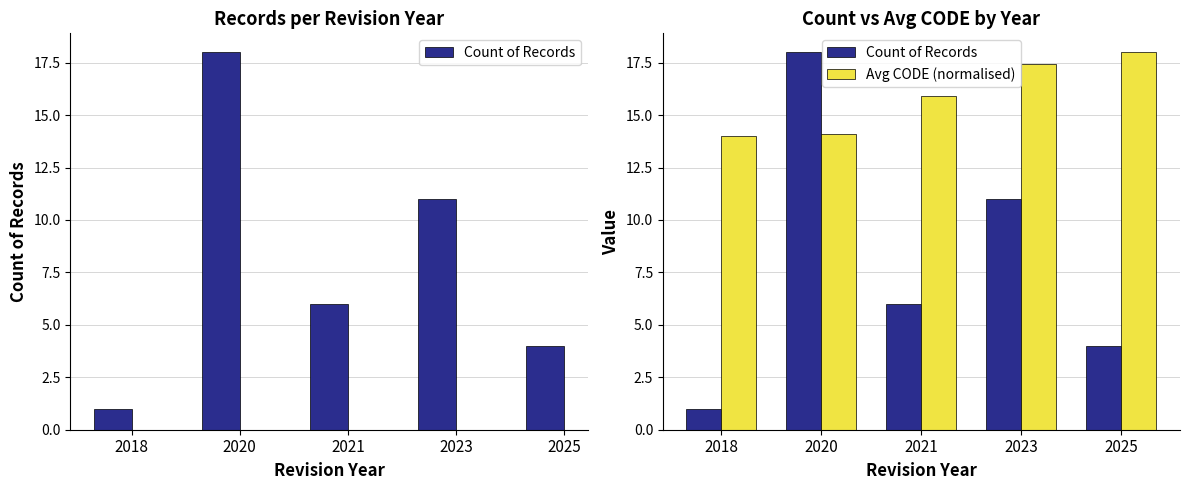

What is the value of the Count of Records bar at the 5th from the left?

4.0